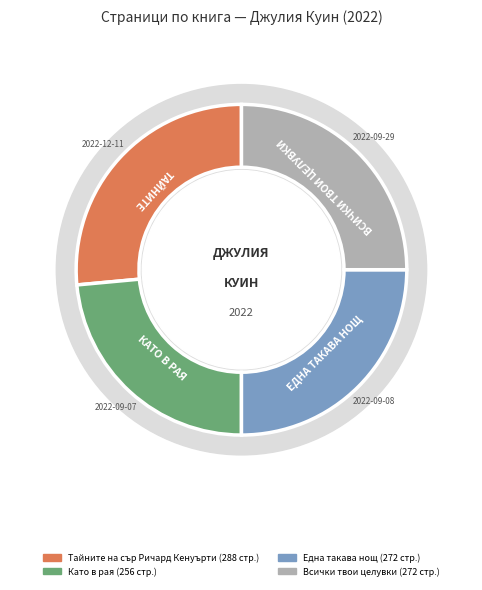

Count the number of slices in the pie.

4